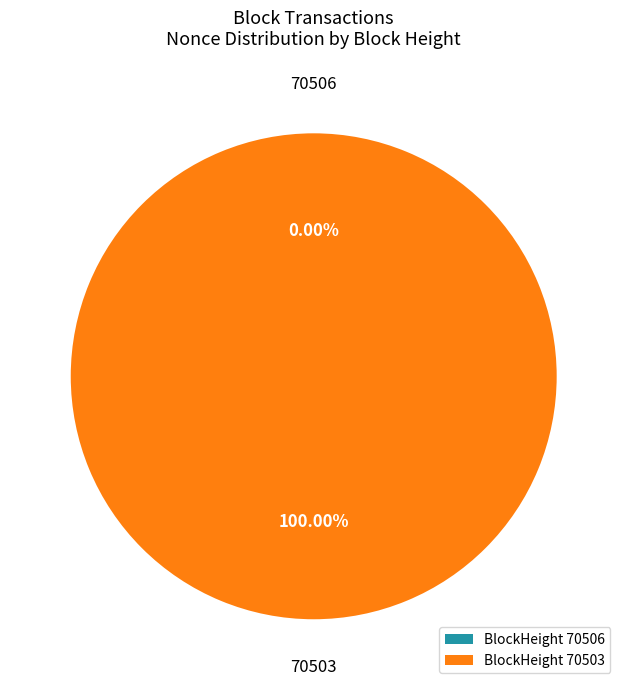

Rank the categories by value from lowest to highest.

70506, 70503